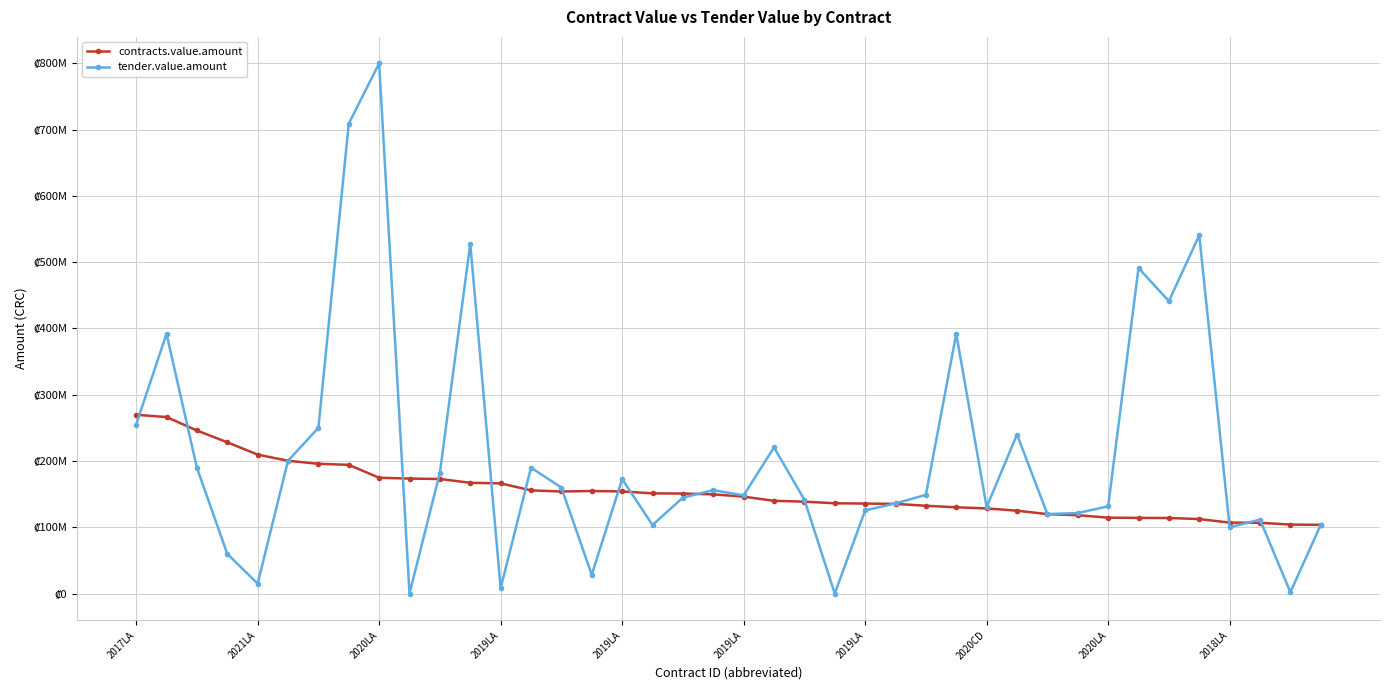

What is the sum of all contracts.value.amount values?

6199326494.7